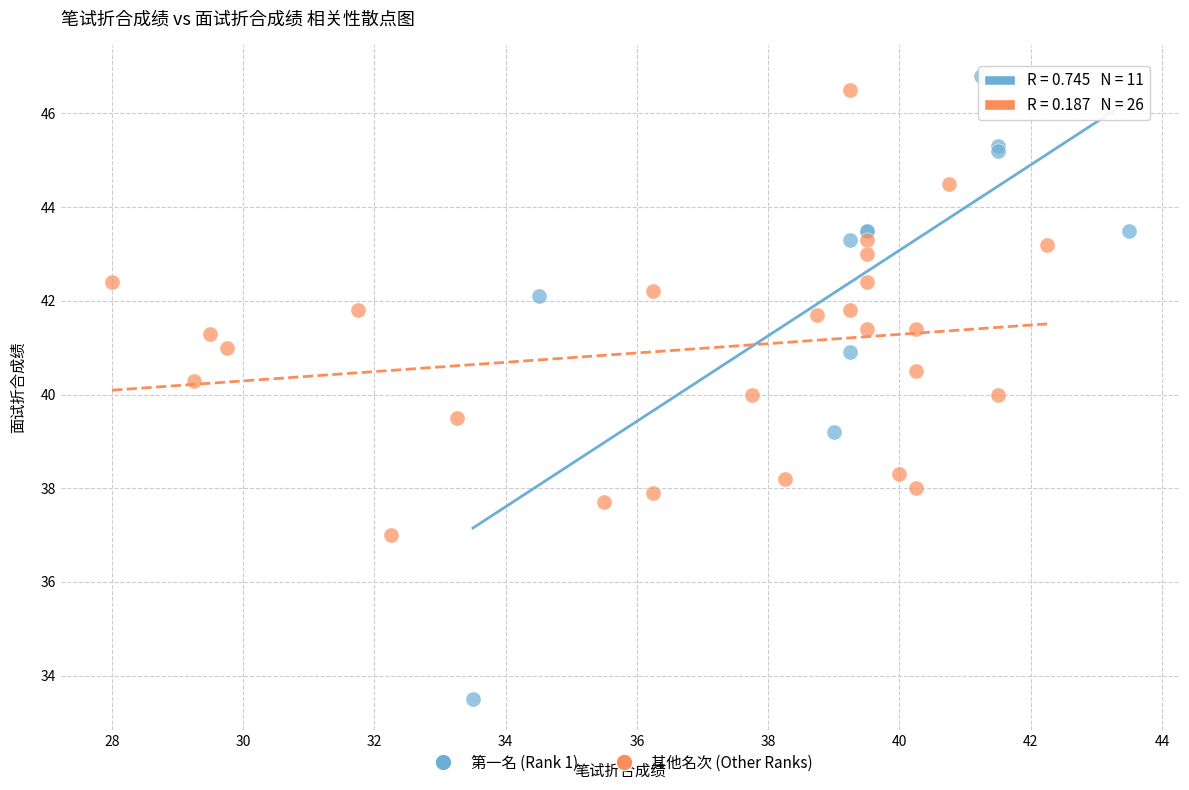

Which series reaches the maximum Y coordinate?

第一名 (Rank 1)